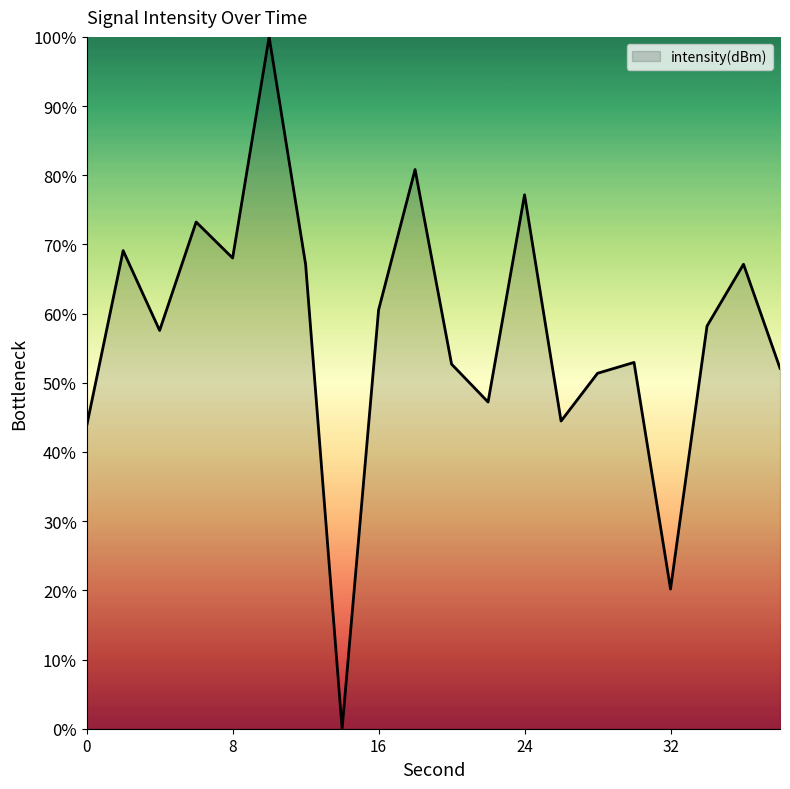

What is the greatest value displayed?

100.0